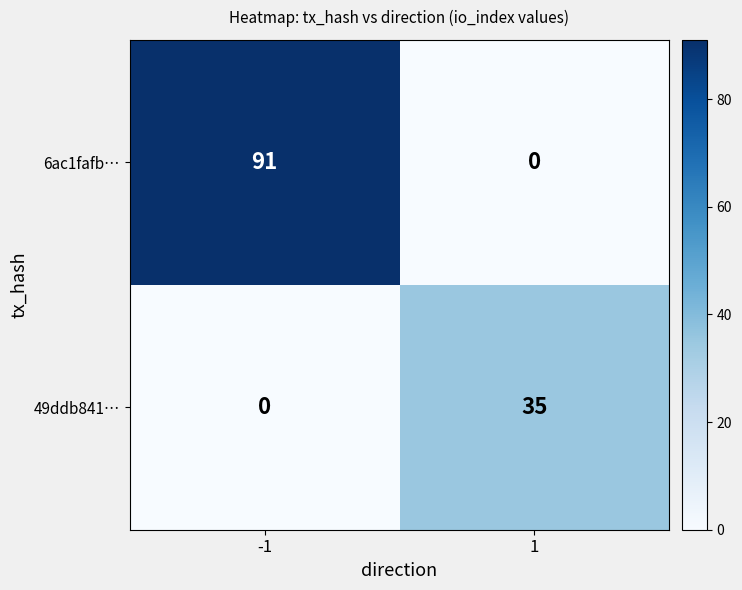

Read the 6ac1fafb… value at -1, to the nearest 5.

90